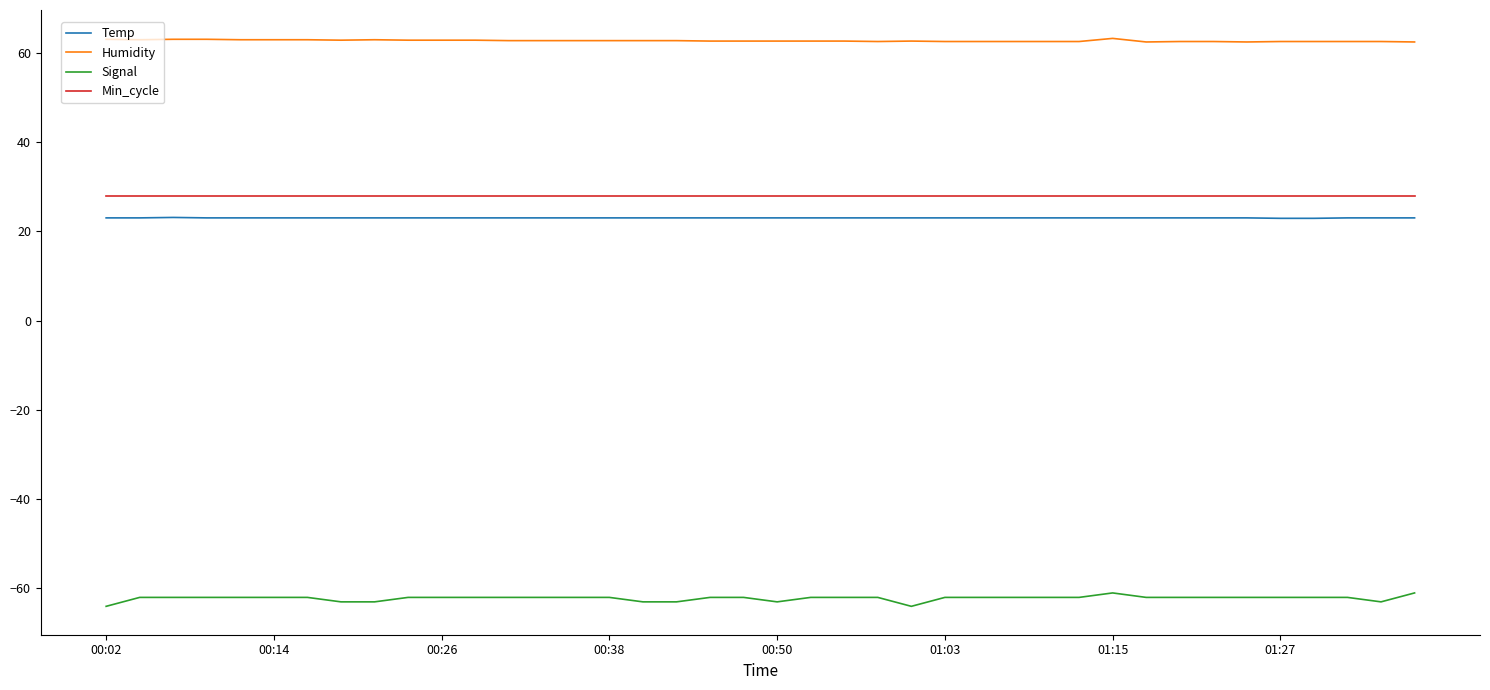

Which series has the widest spread of values?

Signal